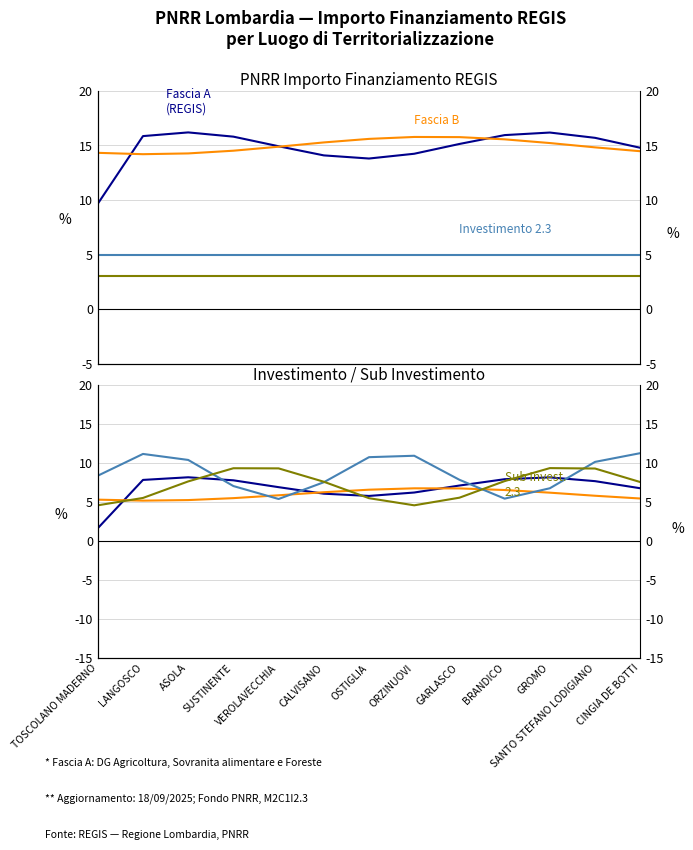

At how many categories does at least one series exceed 5?

13